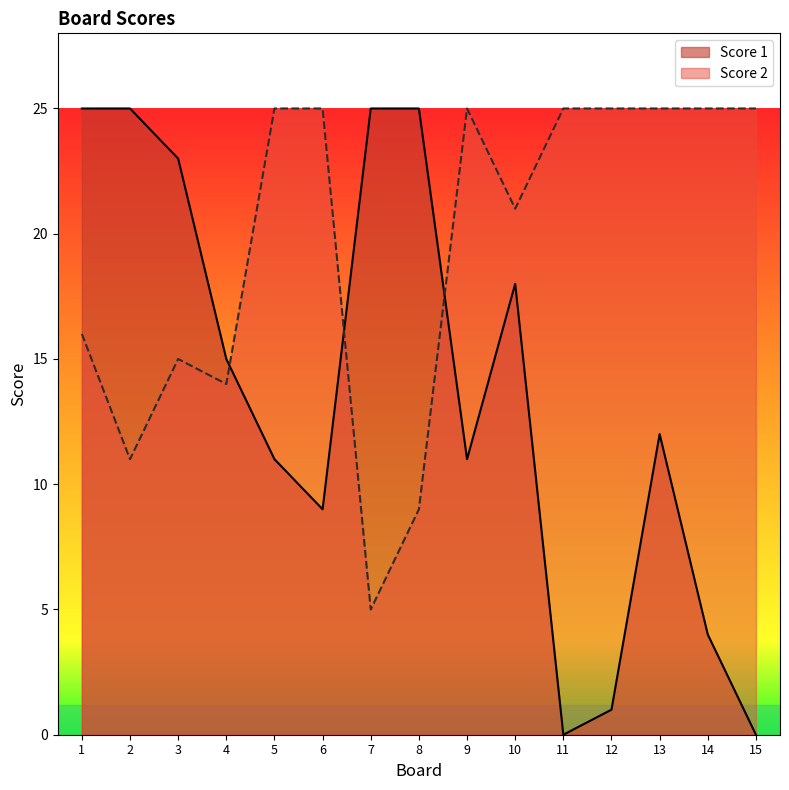

Reading right to left, transcribe all the data shown in this chart.

Score 1: 0	4	12	1	0	18	11	25	25	9	11	15	23	25	25
Score 2: 25	25	25	25	25	21	25	9	5	25	25	14	15	11	16